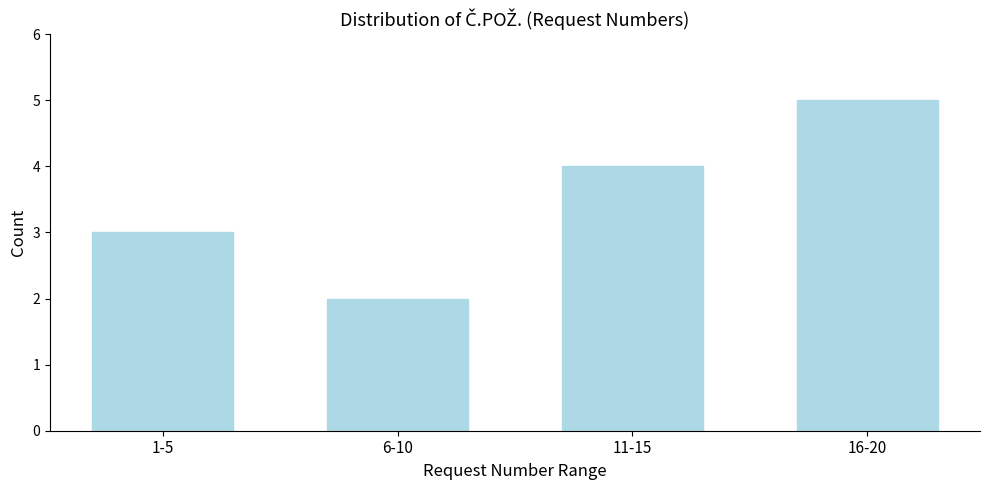

Reading left to right, extract all data points from this chart.

1-5=3	6-10=2	11-15=4	16-20=5